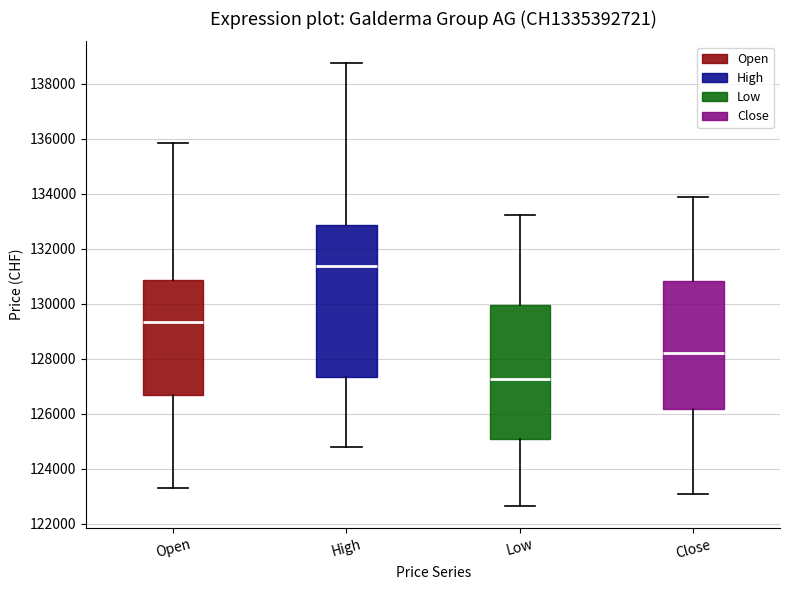

Where is the lower edge of the box for Close on the y-axis? The values are not printed on the chart, so give them approximately, as read against the axis.

126200